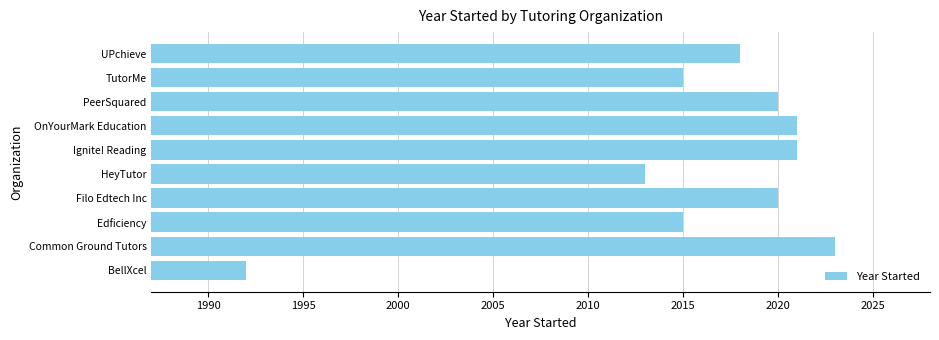

Reading bottom to top, list all the values displayed in this chart.

1992	2023	2015	2020	2013	2021	2021	2020	2015	2018